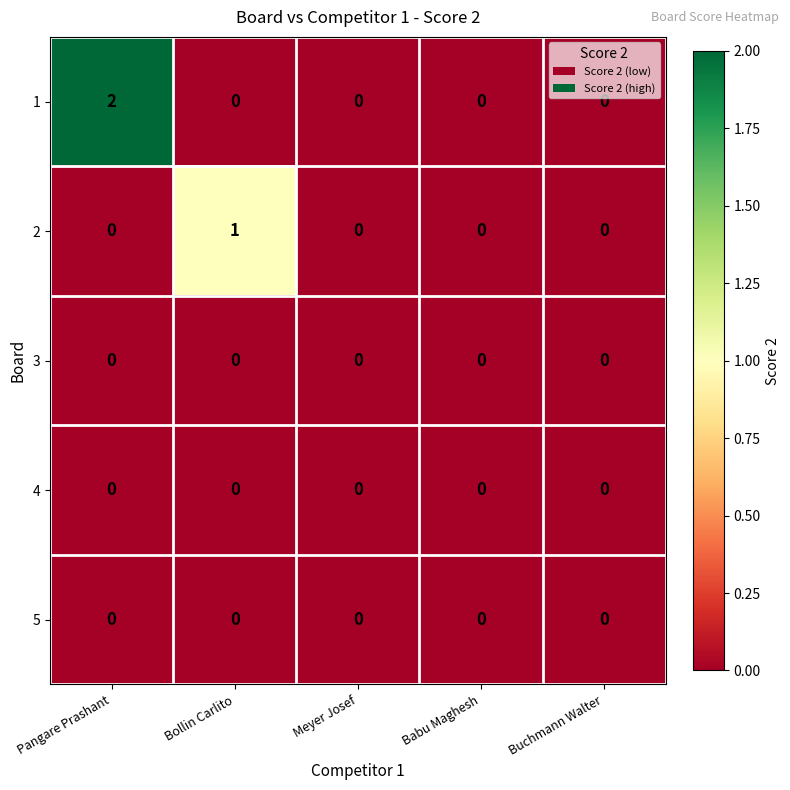

Reading left to right, what are all the values shown in this chart?

1: Pangare Prashant=2	Bollin Carlito=0	Meyer Josef=0	Babu Maghesh=0	Buchmann Walter=0
2: Pangare Prashant=0	Bollin Carlito=1	Meyer Josef=0	Babu Maghesh=0	Buchmann Walter=0
3: Pangare Prashant=0	Bollin Carlito=0	Meyer Josef=0	Babu Maghesh=0	Buchmann Walter=0
4: Pangare Prashant=0	Bollin Carlito=0	Meyer Josef=0	Babu Maghesh=0	Buchmann Walter=0
5: Pangare Prashant=0	Bollin Carlito=0	Meyer Josef=0	Babu Maghesh=0	Buchmann Walter=0